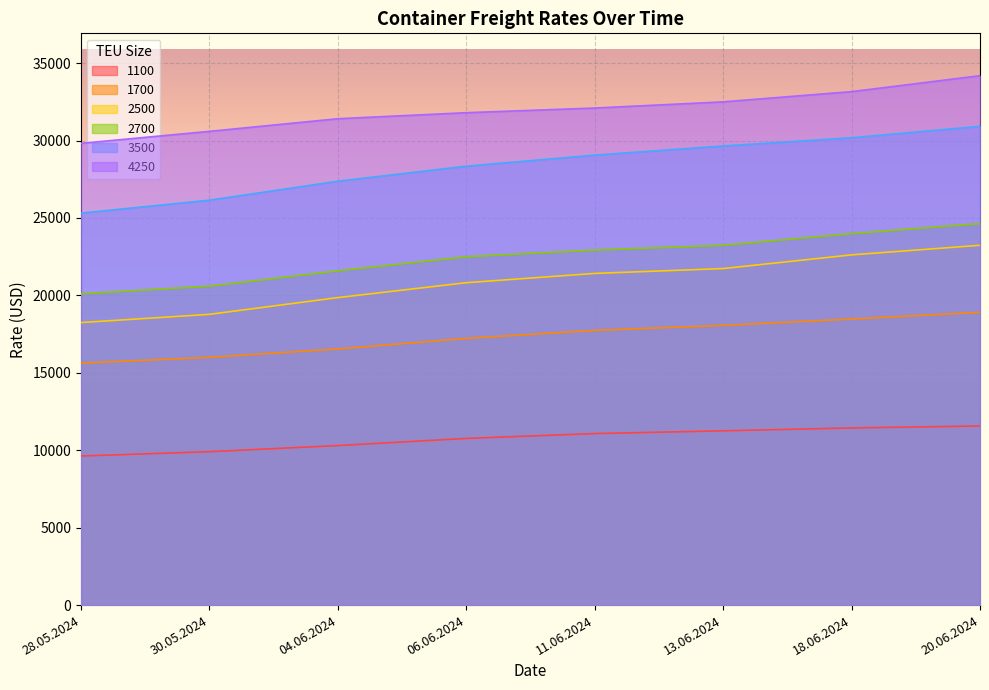

The value of 4250 at 30.05.2024 is 30595. True or false?

True